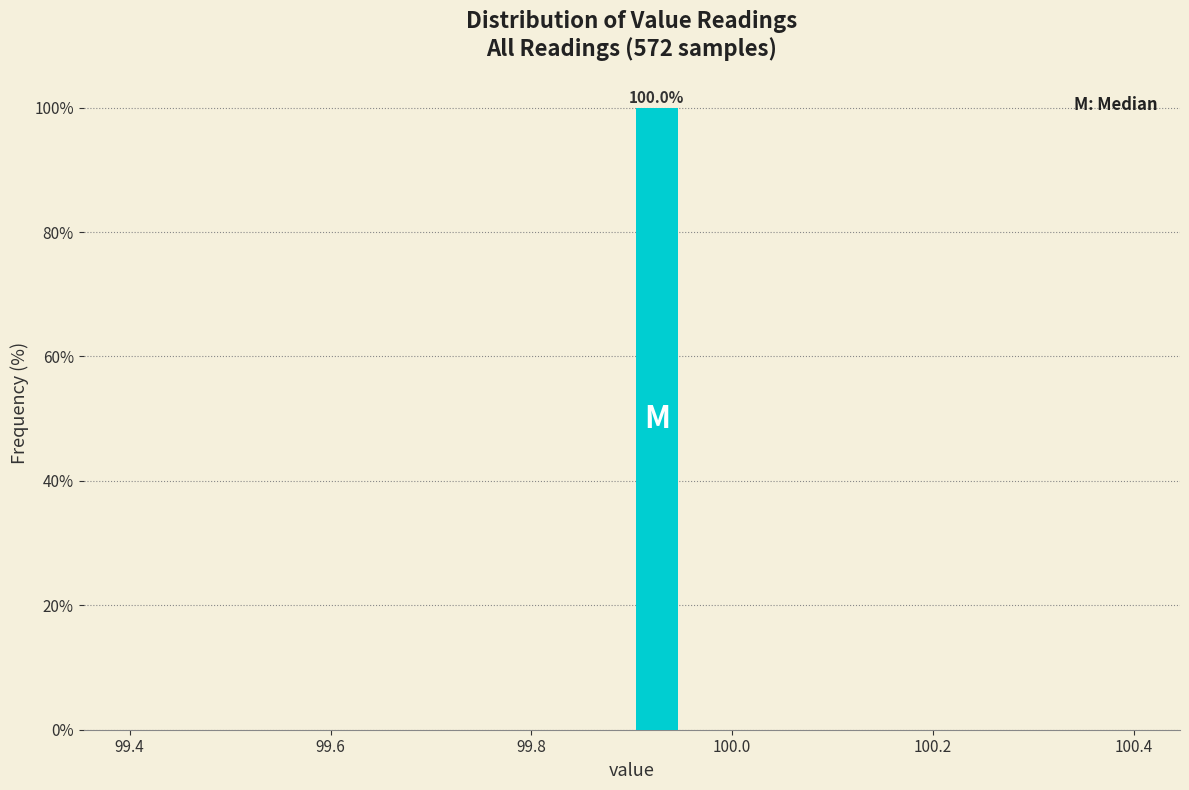

Around what value on the x-axis is the tallest bar? Give the approximate position of its centre, as read against the axis.

99.92